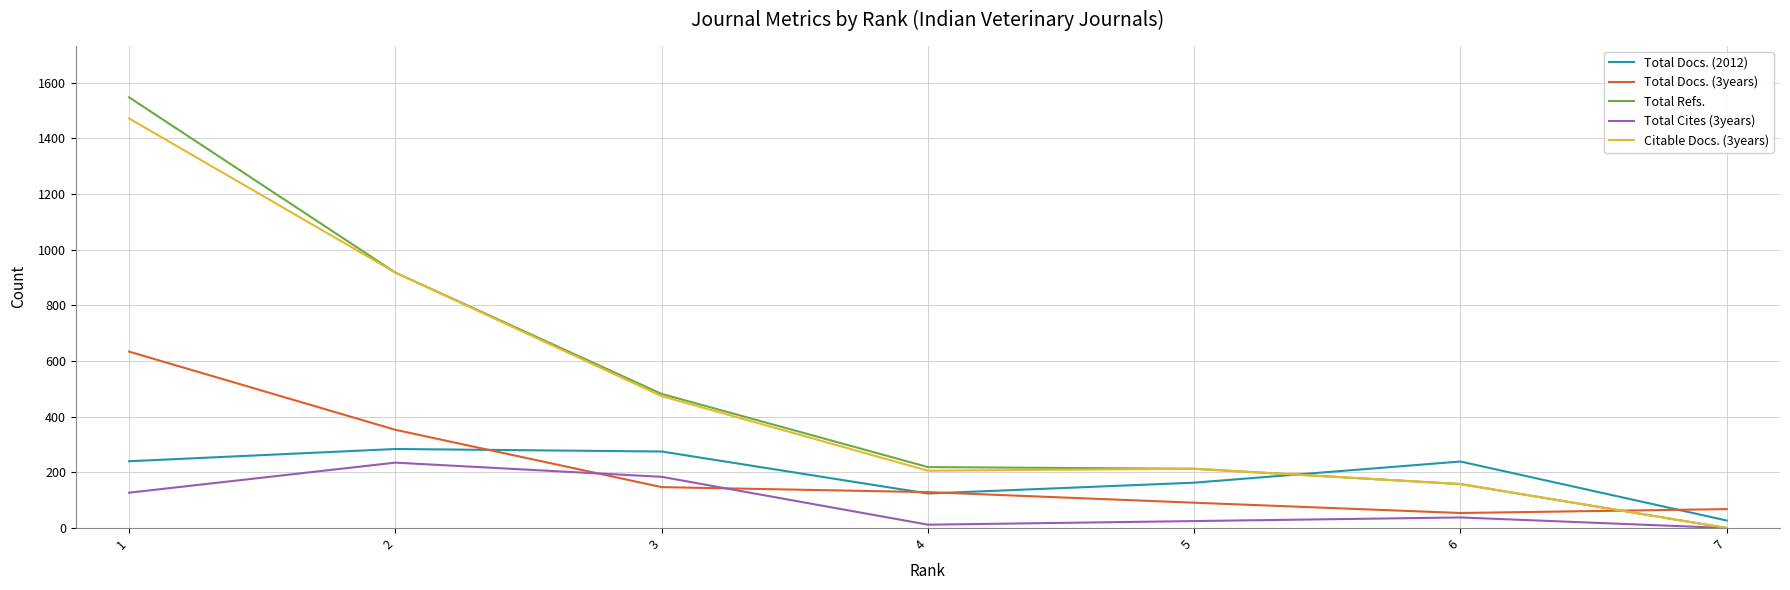

The value of Citable Docs. (3years) at 2 is 918. True or false?

True